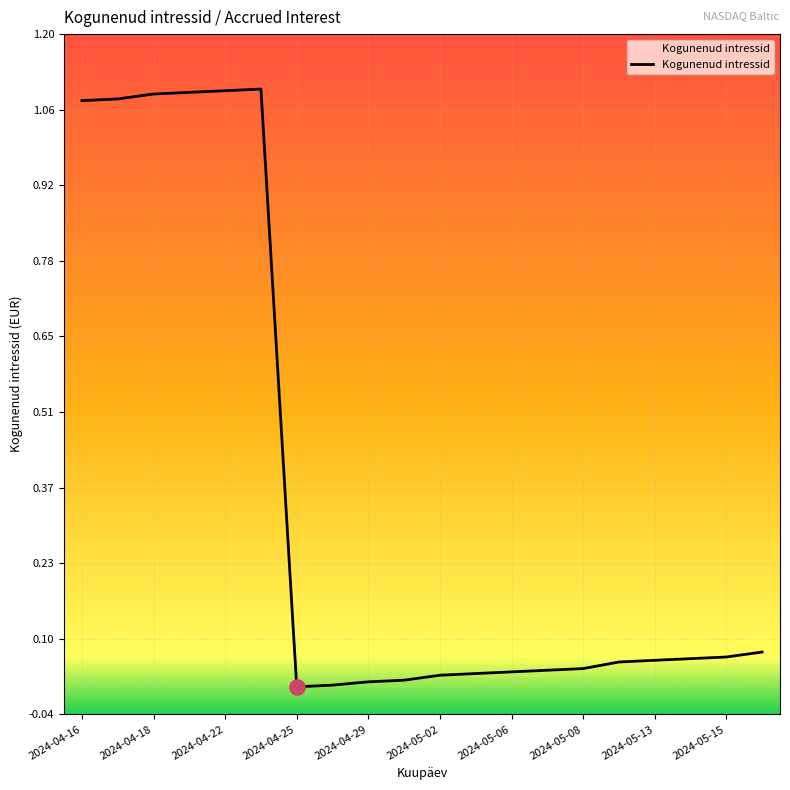

Which has a higher value, 17 or 12?

17